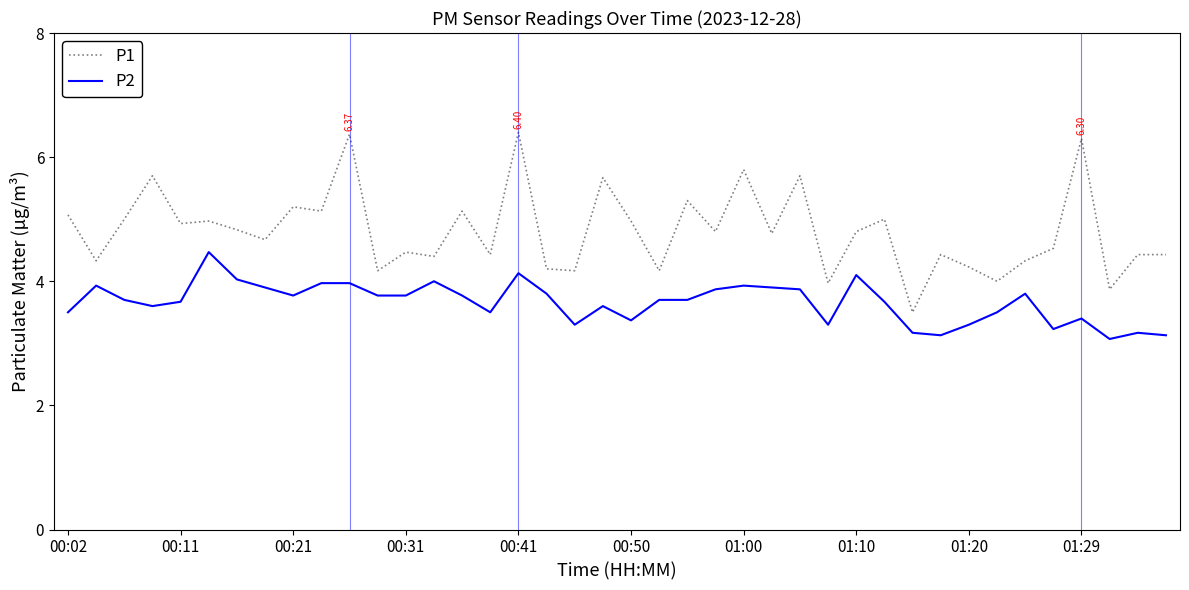

Which series has the largest total across all categories?

P1